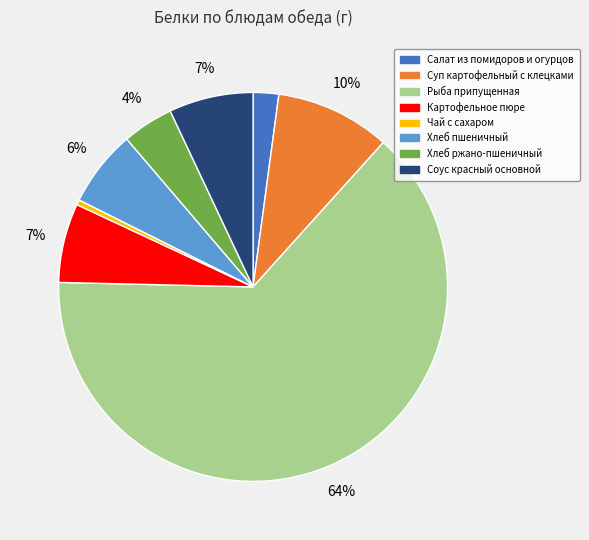

To the nearest percent, what portion does Хлеб ржано-пшеничный represent?

4%